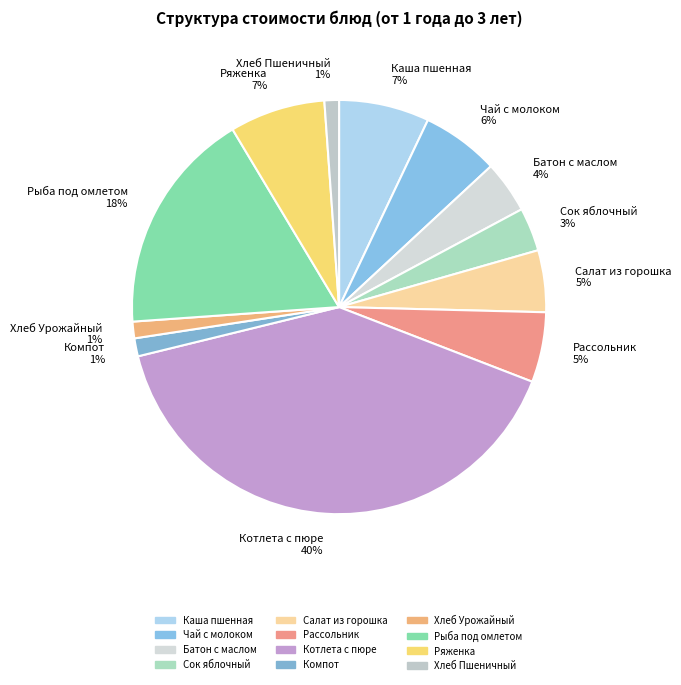

Is there a majority slice in this chart?

No